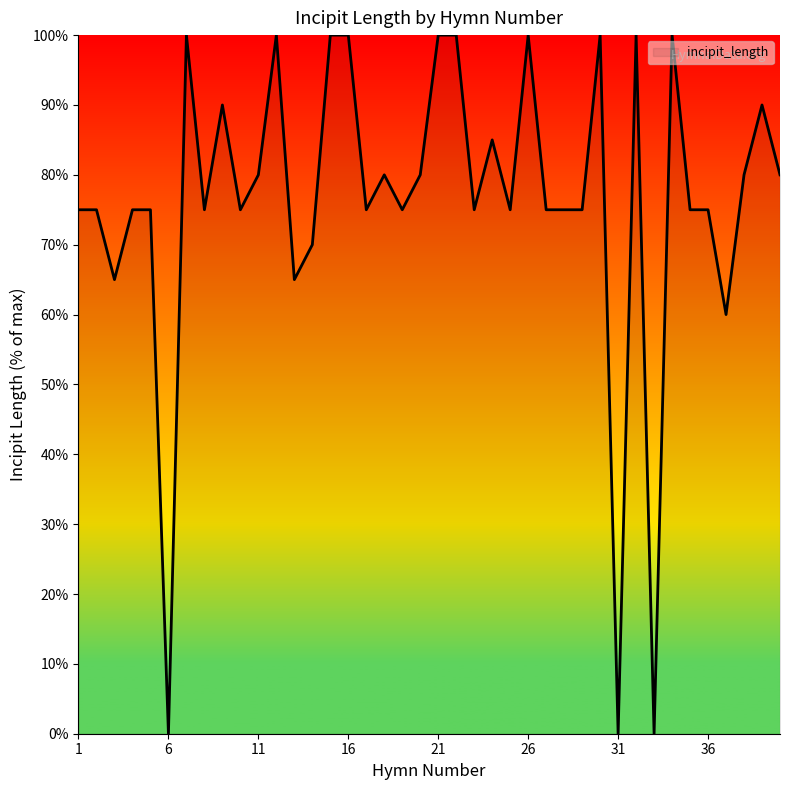

What is the difference between the maximum and minimum values?

100